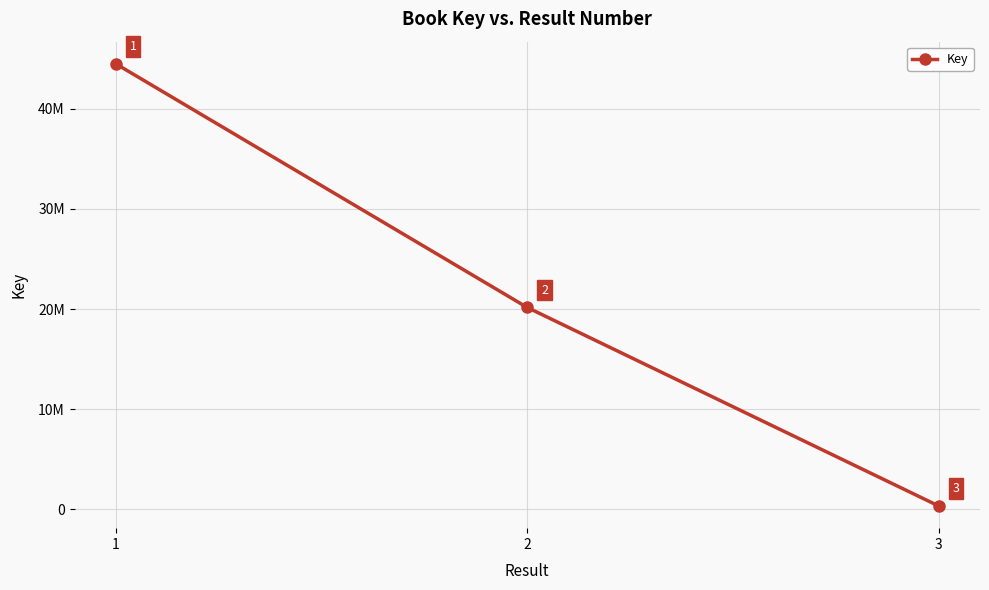

What is the greatest value displayed?

44493189